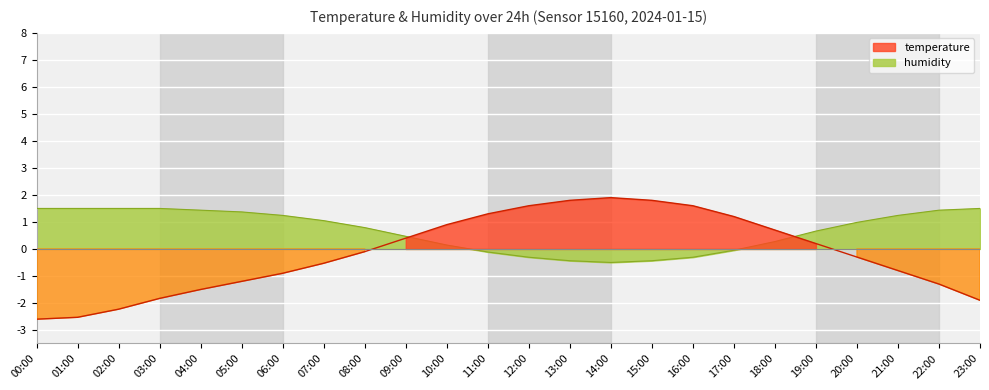

What position from the right is 11:00?

13